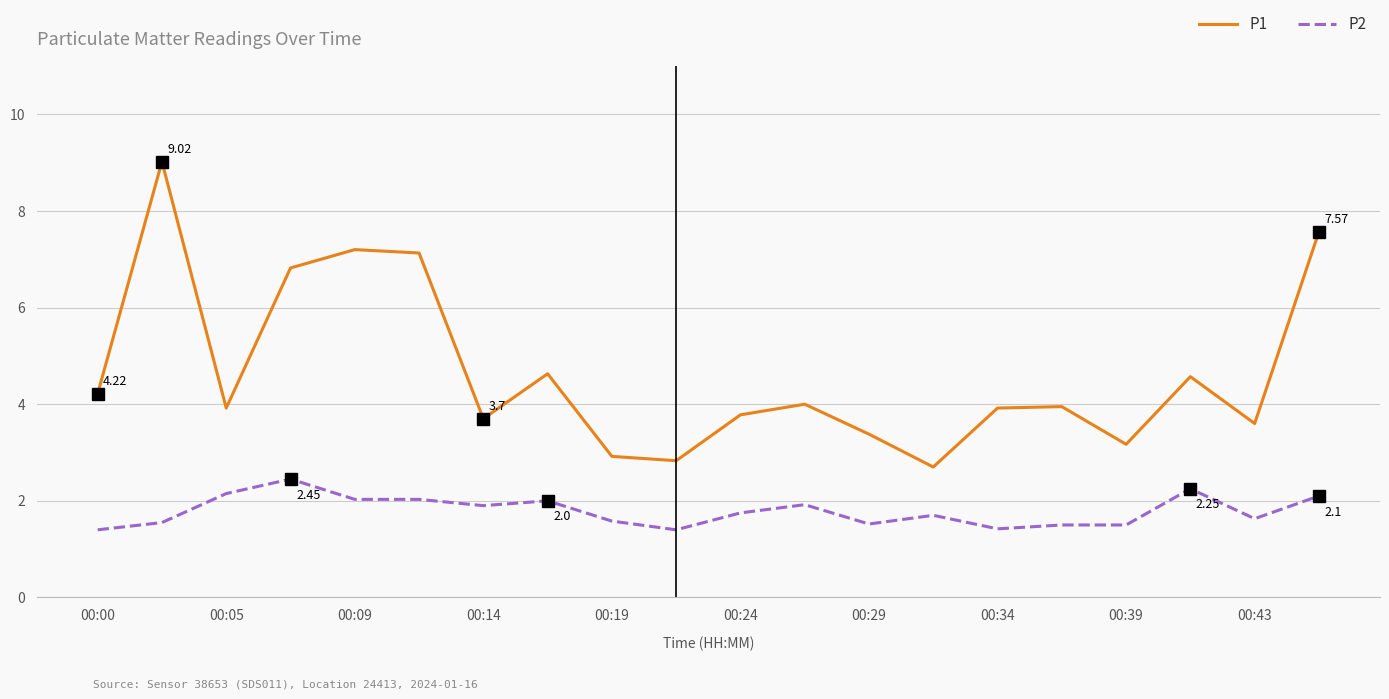

Which series has the widest spread of values?

P1